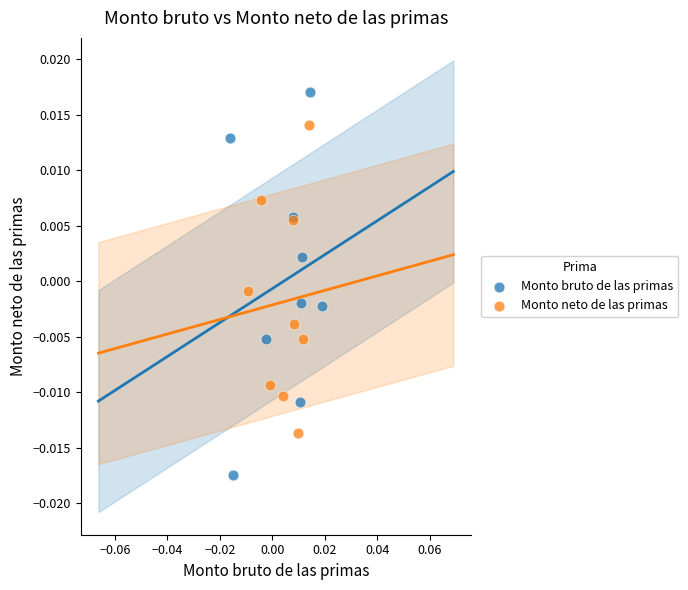

Which series has the largest Y range (max minus min)?

Monto bruto de las primas